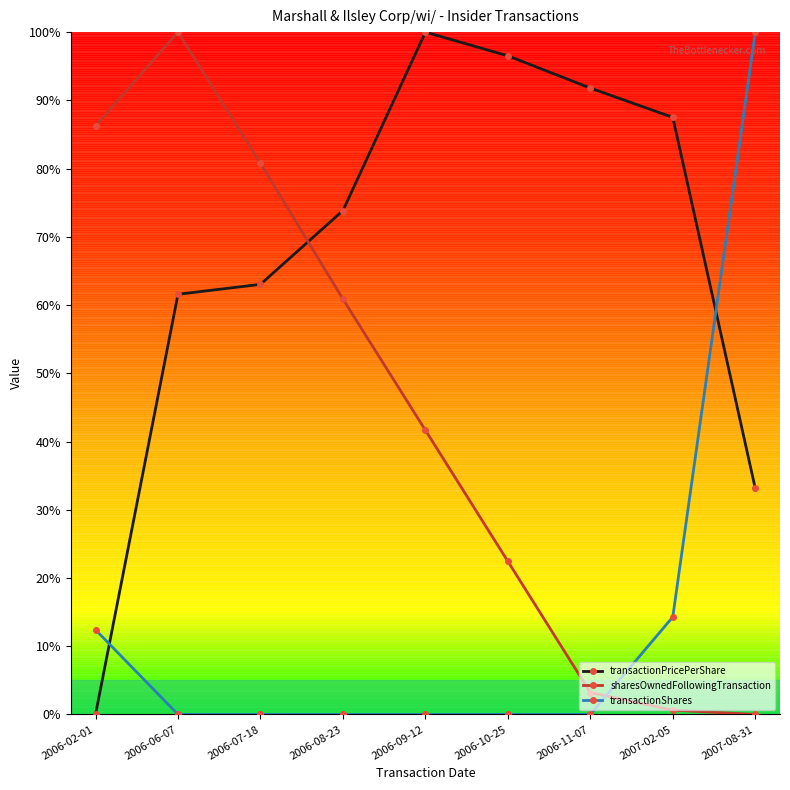

List the labels in order of sharesOwnedFollowingTransaction value, largest first.

2006-06-07, 2006-02-01, 2006-07-18, 2006-08-23, 2006-09-12, 2006-10-25, 2006-11-07, 2007-02-05, 2007-08-31